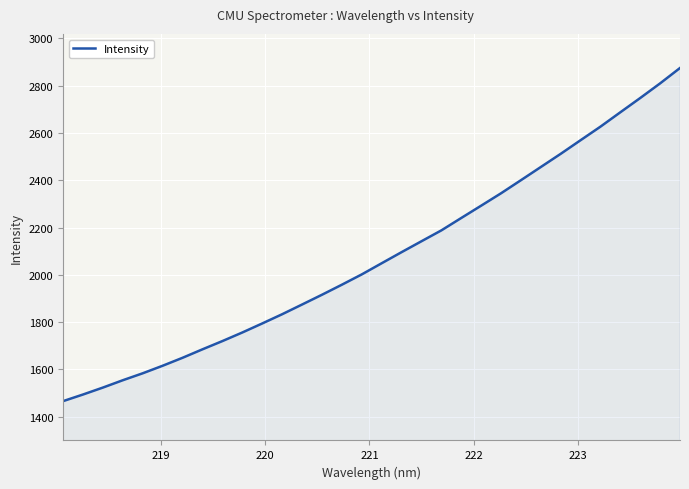

What is the smallest value displayed?

1466.2